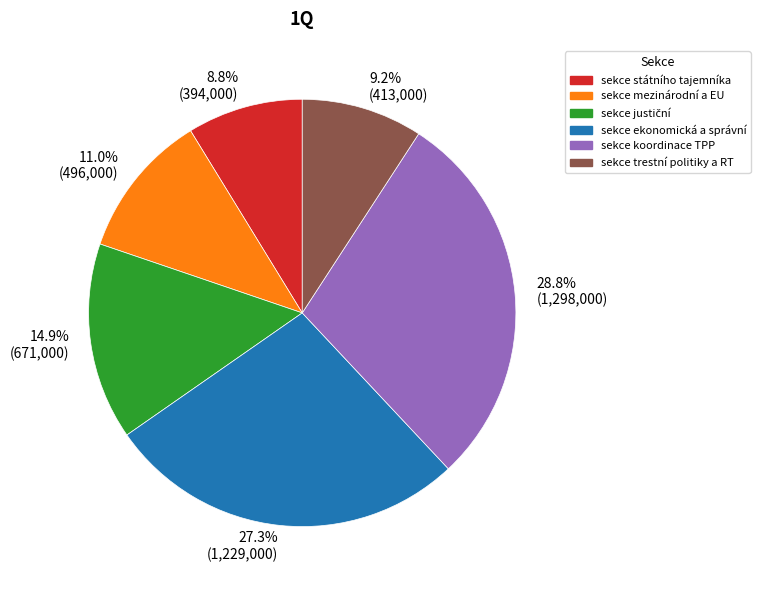

Count the number of slices in the pie.

6